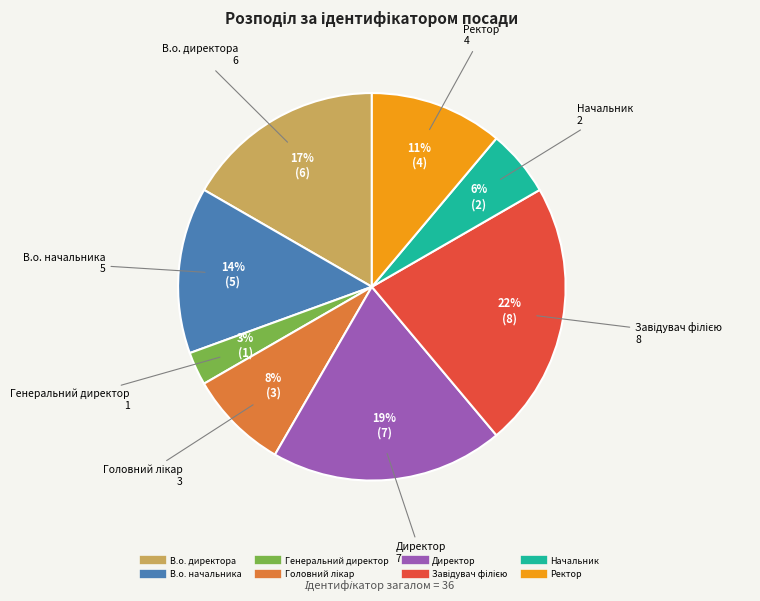

To the nearest percent, what portion does Начальник represent?

6%